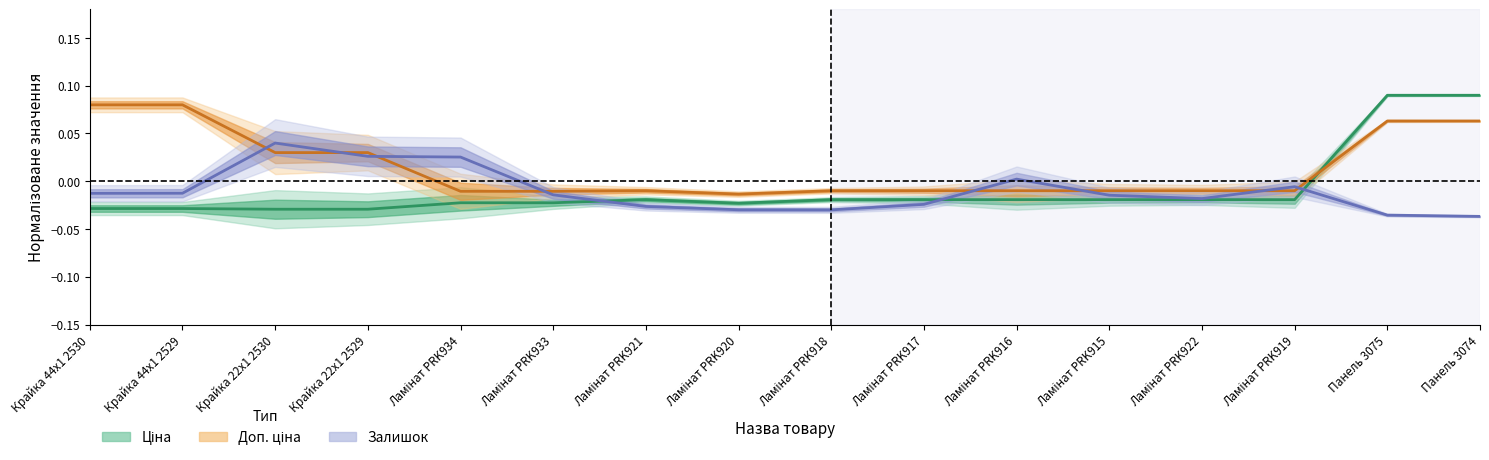

Is this an area chart (filled region under the line)?

No